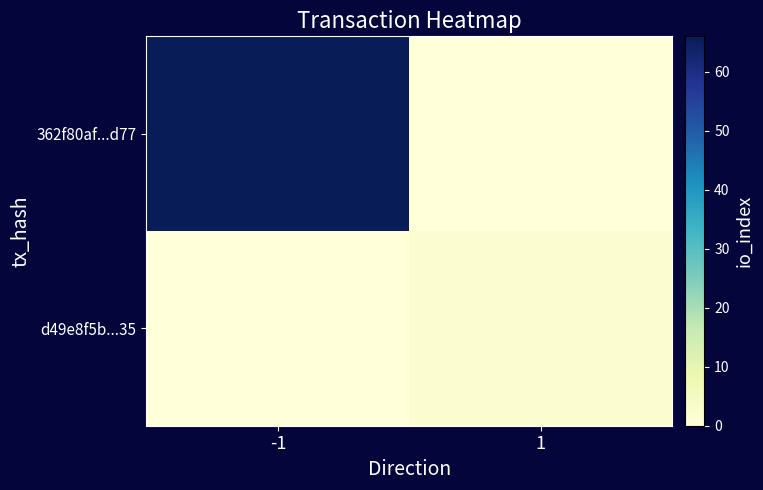

List the series in order of their overall mean, highest first.

362f80af...d77, d49e8f5b...35